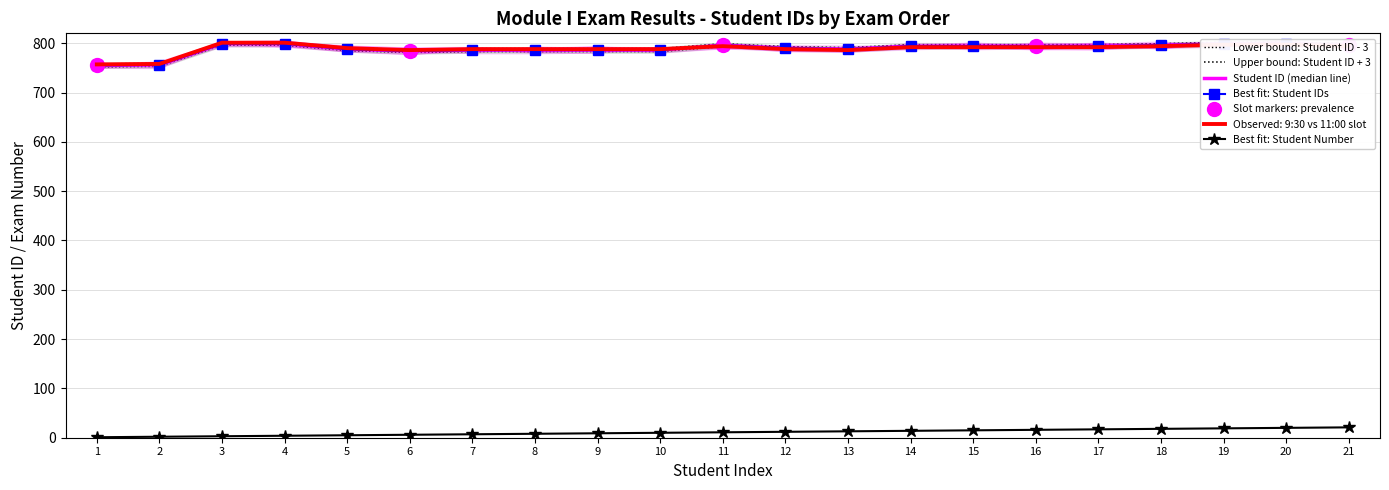

What is the value of the Student Number (N) point at the 9th from the left?

9